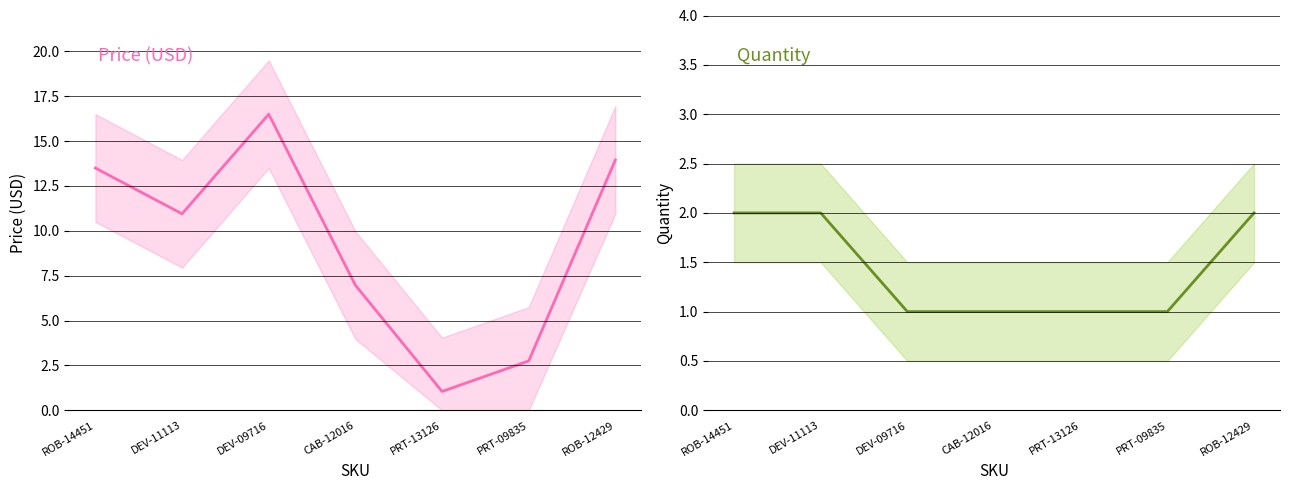

Between ROB-14451 and PRT-09835, which series saw the biggest shift?

Price (USD)